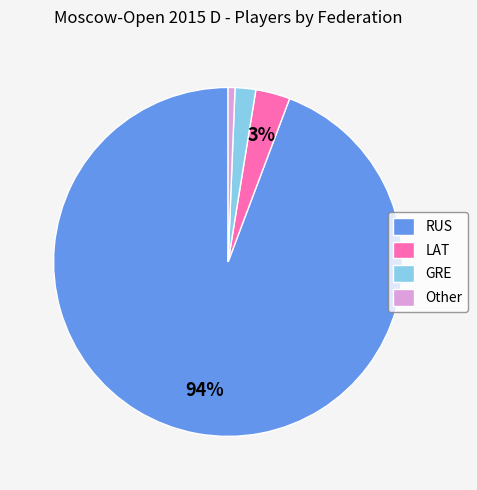

Which has a higher value, GRE or RUS?

RUS